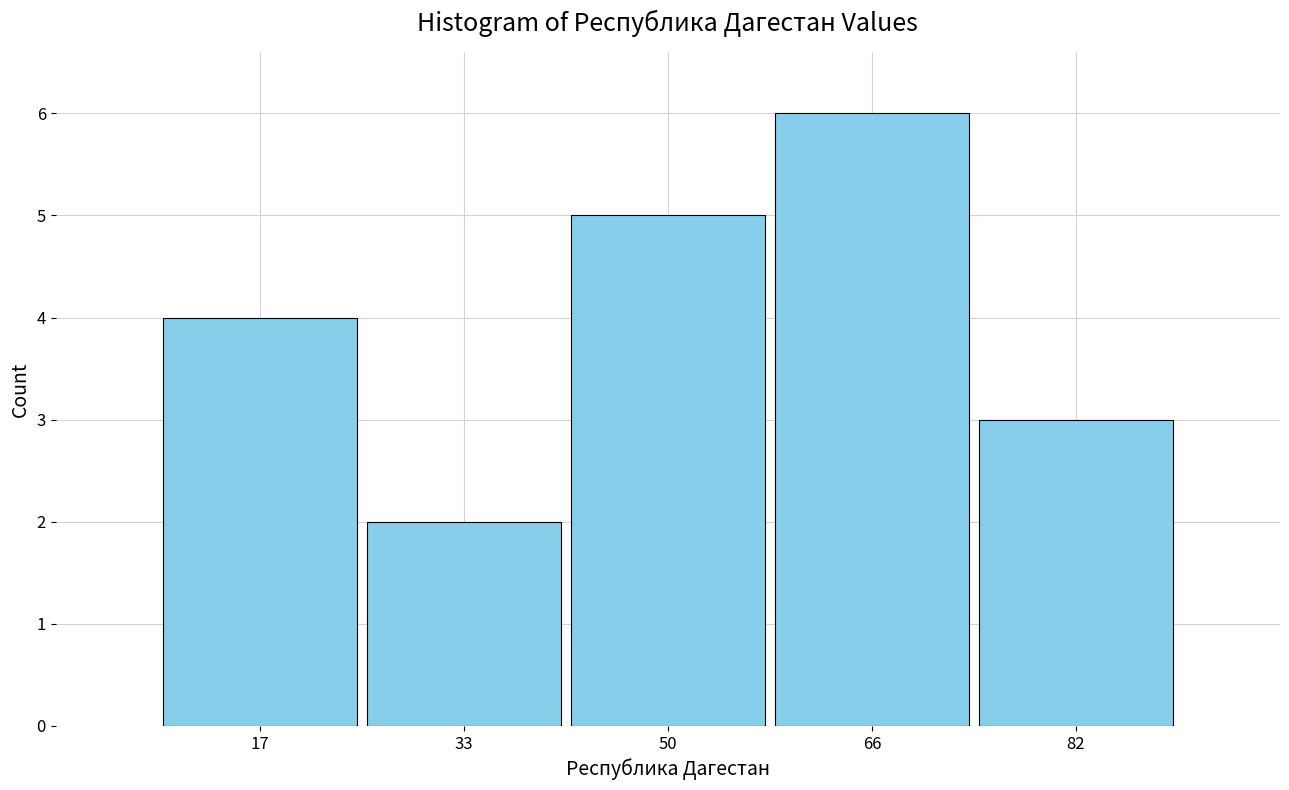

Which range on the x-axis has the tallest bar?

58 to 74